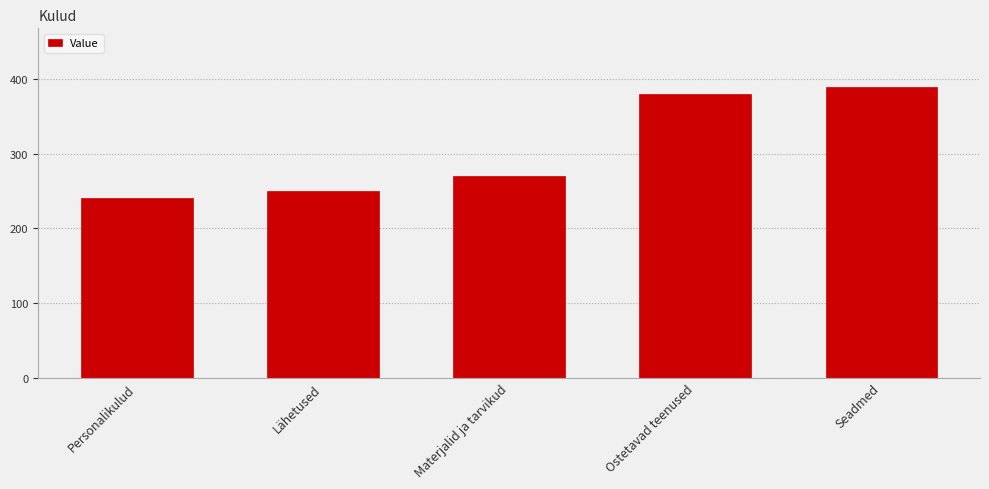

What is the greatest value displayed?

390